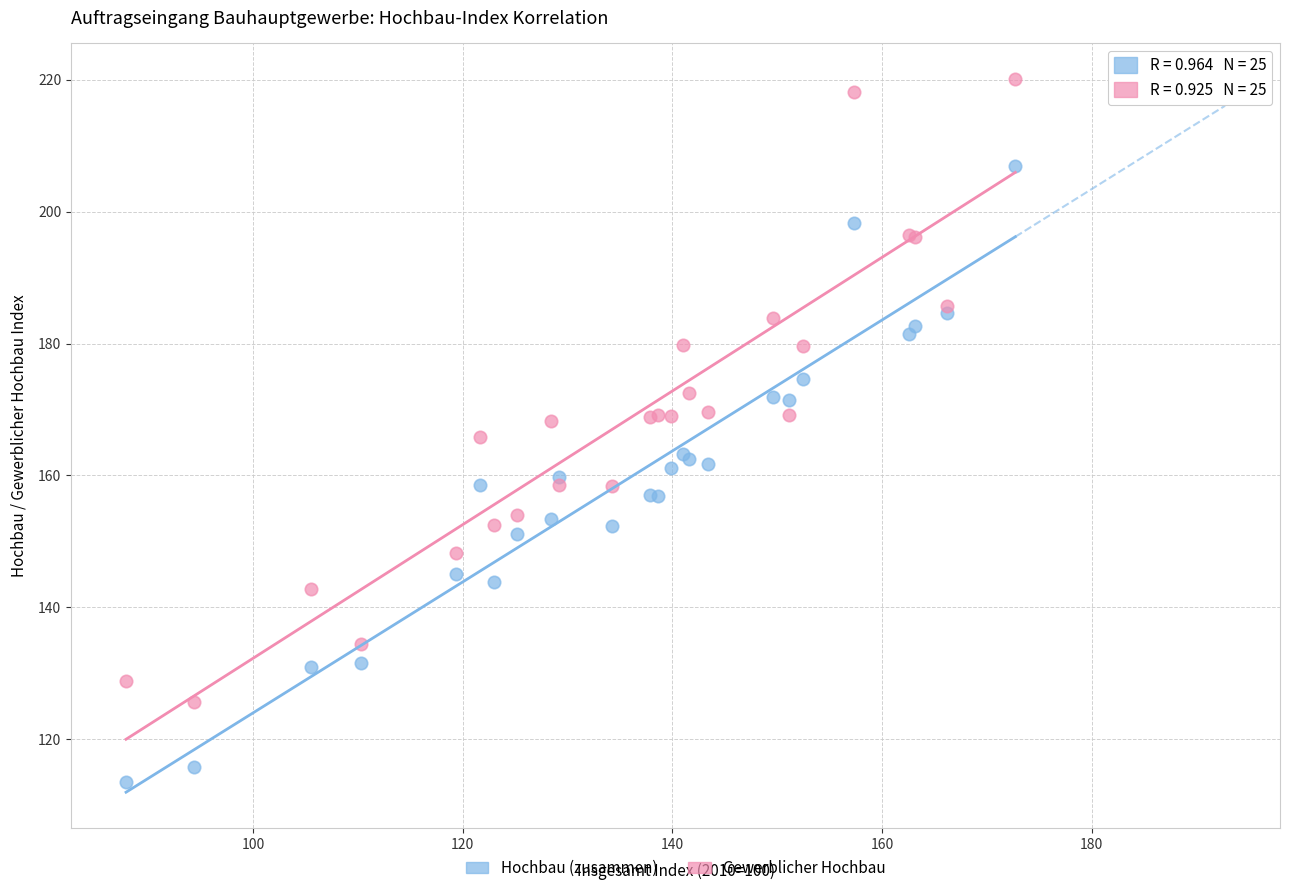

What are all the series names shown in the legend?

Hochbau (zusammen), Gewerblicher Hochbau